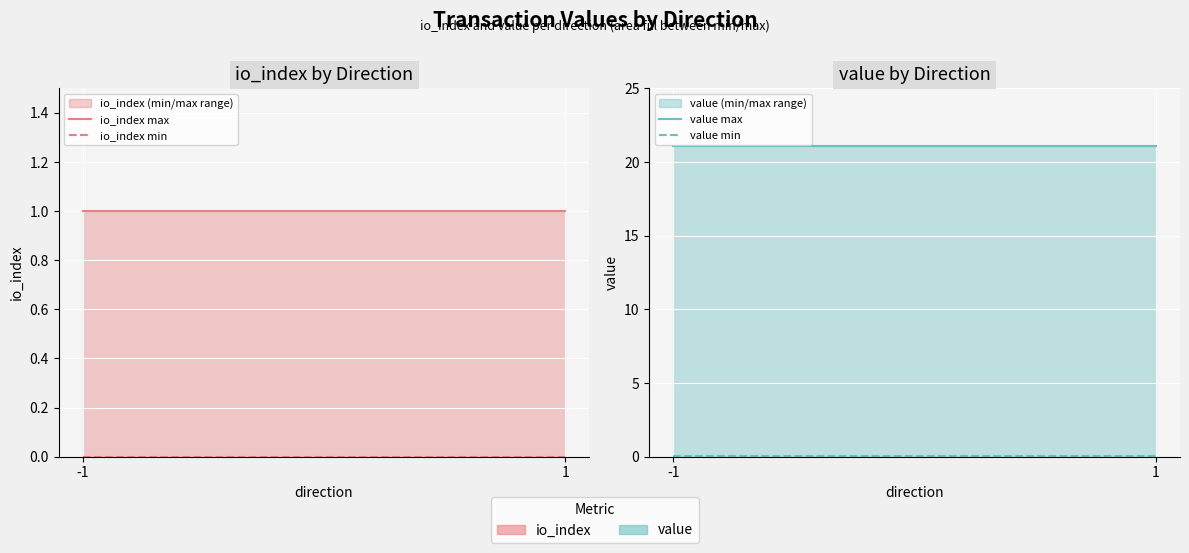

What is the total value across all series at -1?

22.1